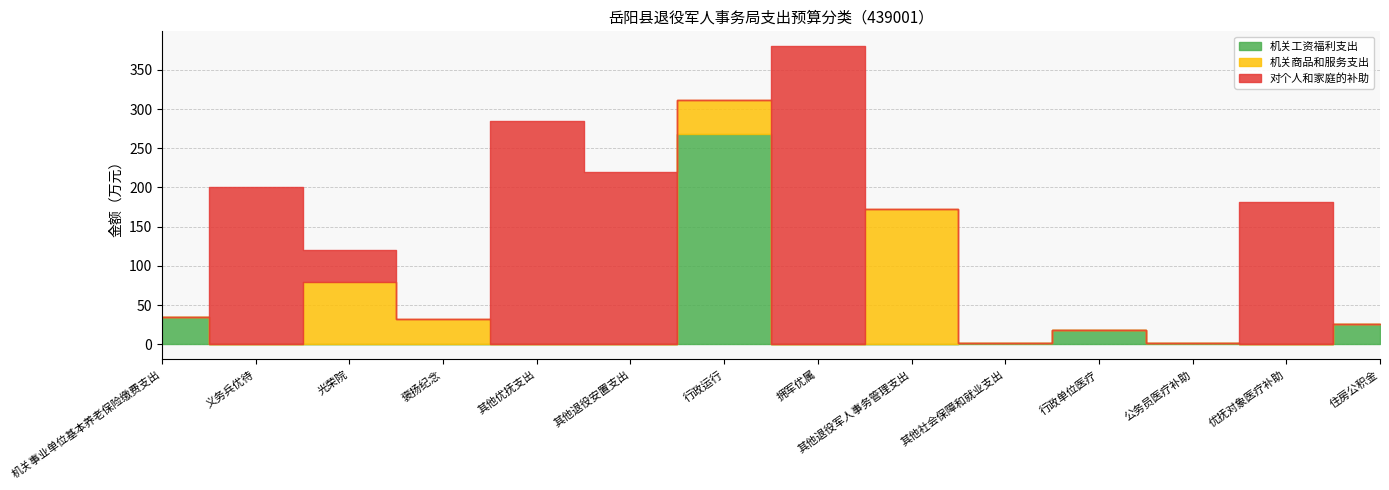

Does the chart display data point markers on the line(s)?

No